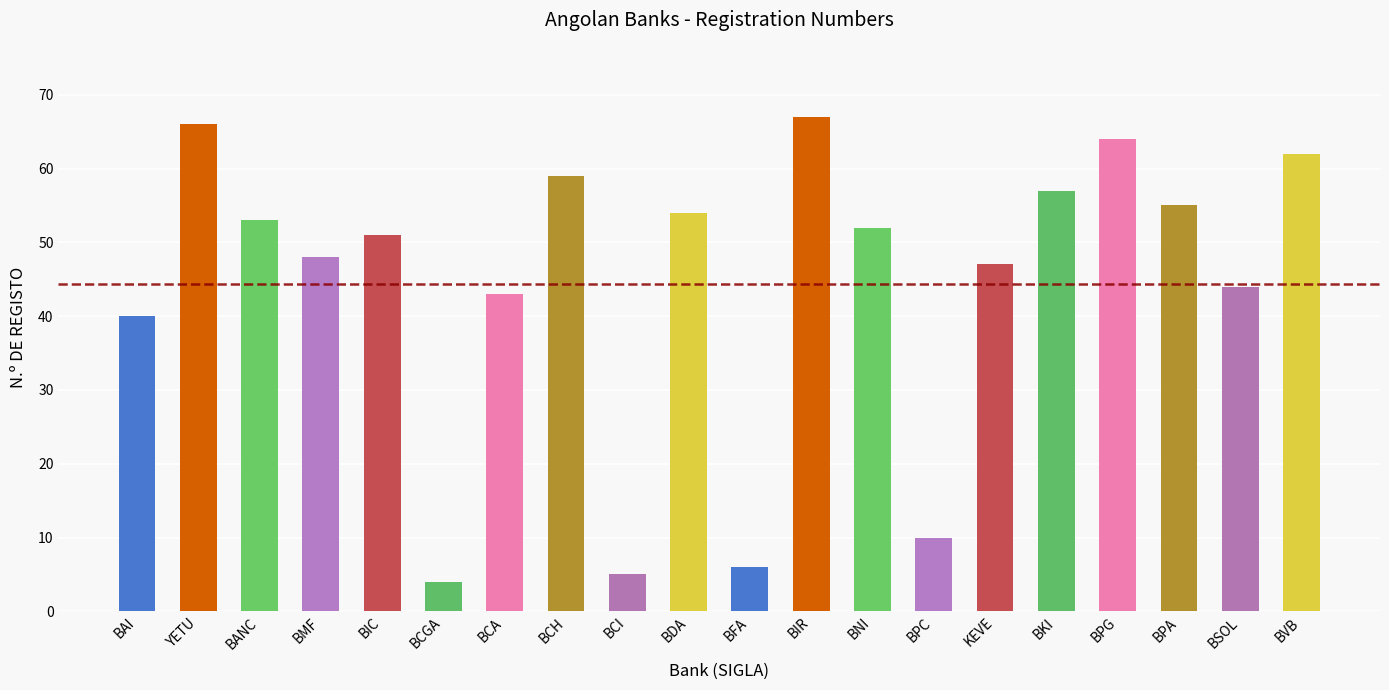

The chart shows a value of 86 at BVB. True or false?

False